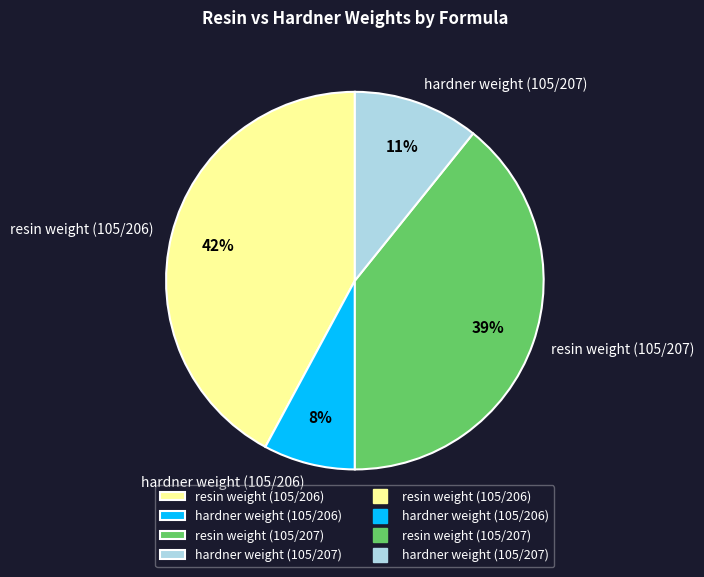

Is it true that resin weight (105/206) is 51% of the pie?

False